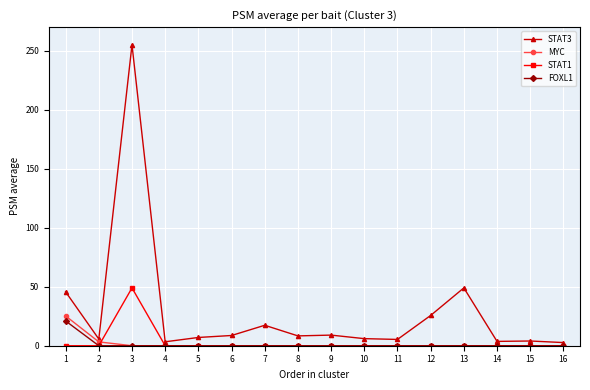

Which series changed the most between 4 and 7?

STAT3